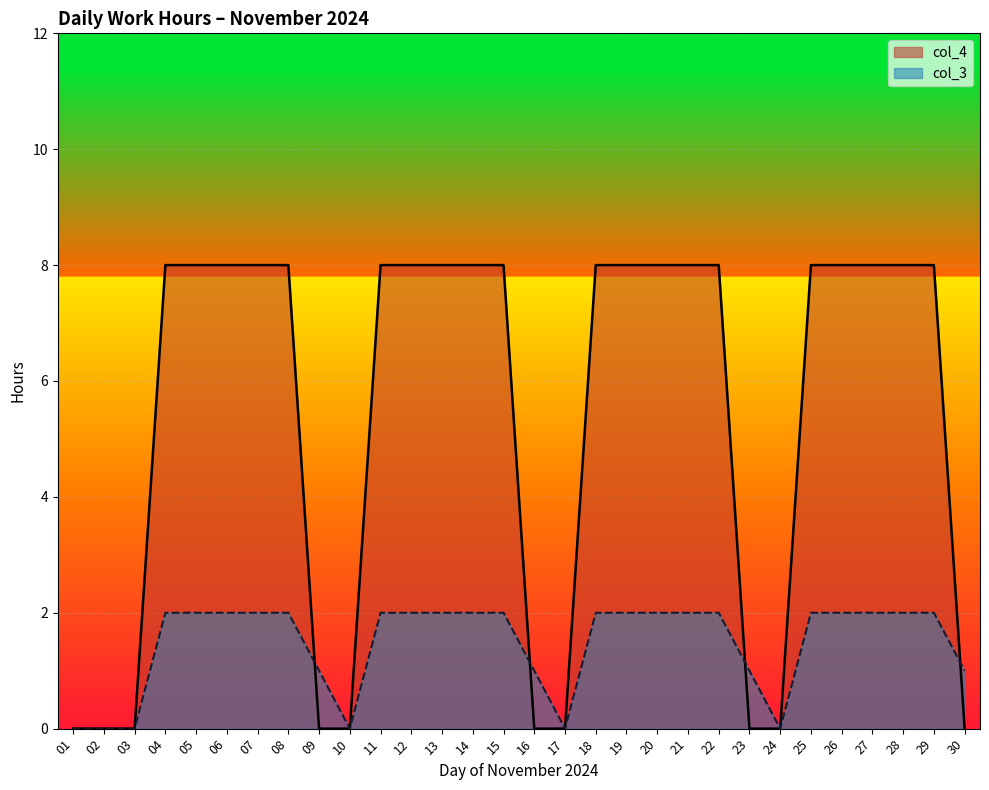

After their last crossing, which series has the higher values: col_4 or col_3?

col_3